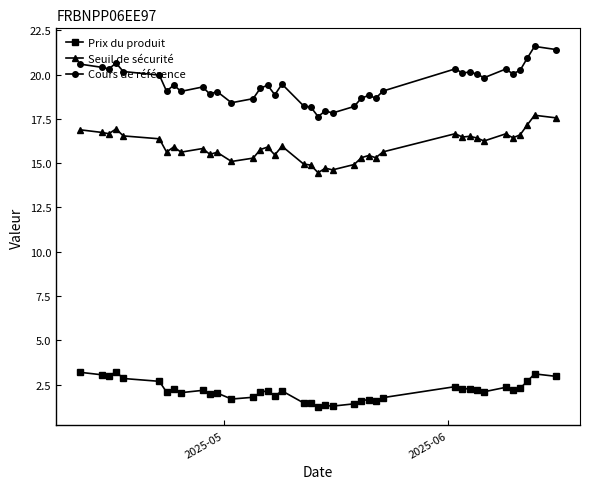

Count the number of data series in this chart.

3